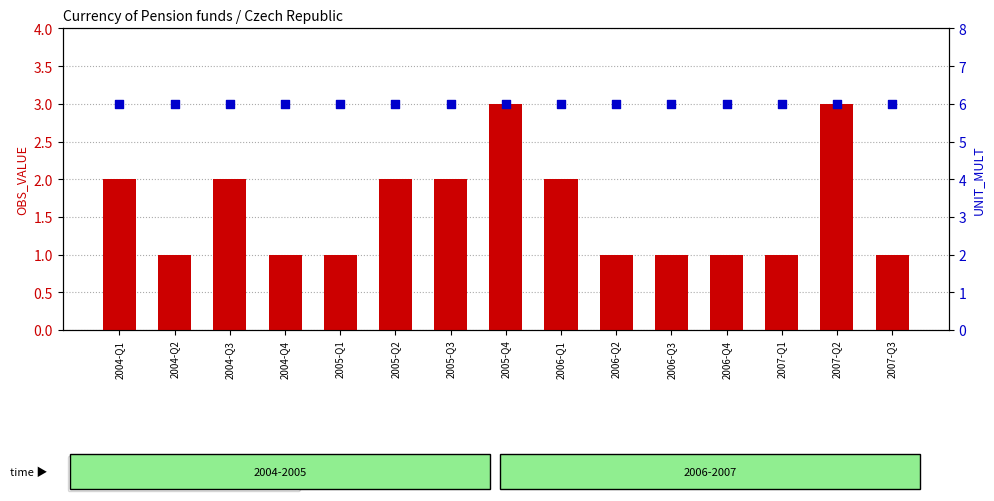

Which series has the largest total across all categories?

UNIT_MULT (percentile rank within sample)